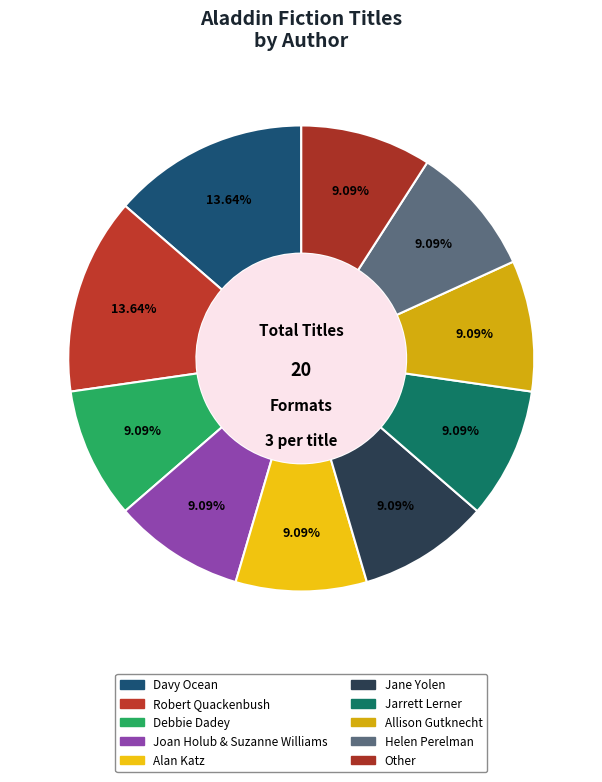

Is Jane Yolen the majority of the pie?

No